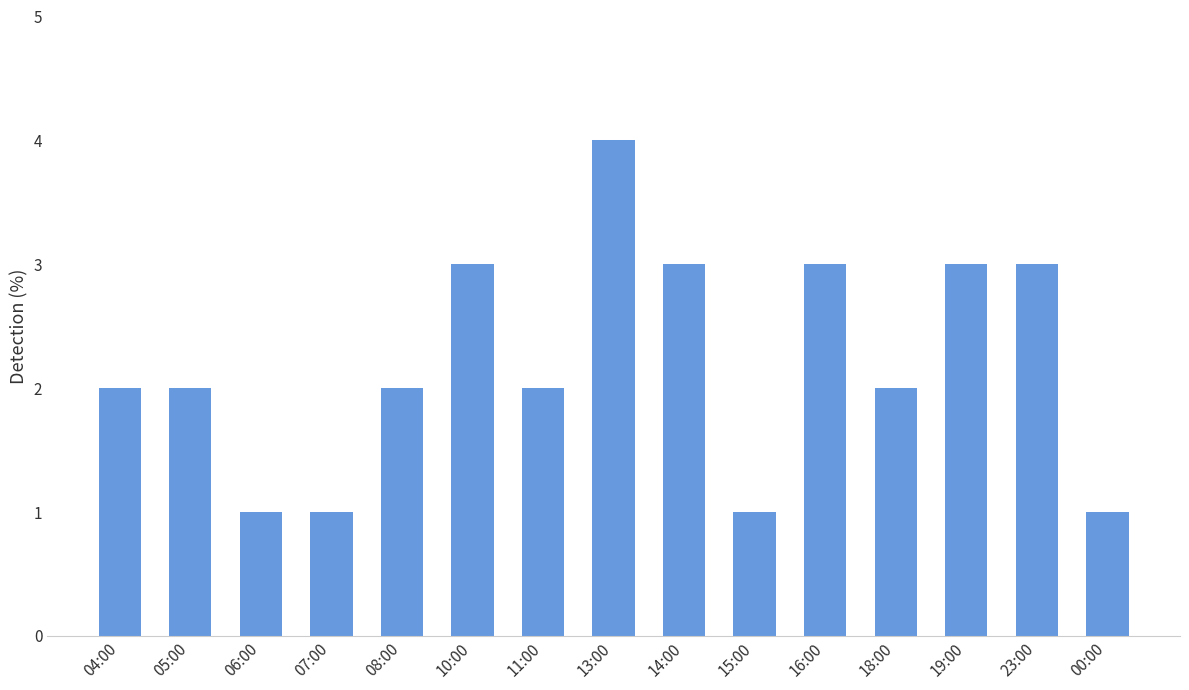

Is it true that the value at 08:00 is 2?

True